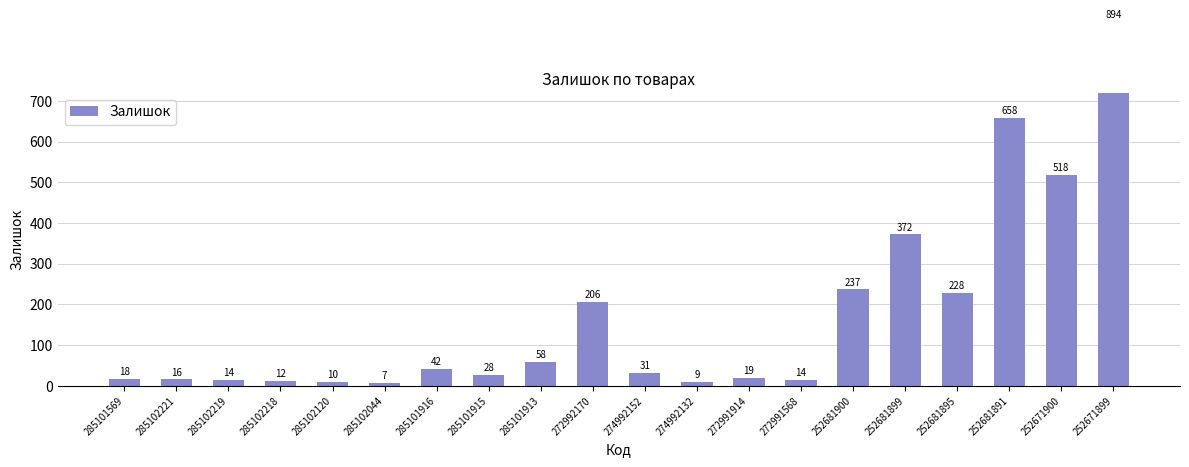

What is the label of the 5th bar from the right?

252681899